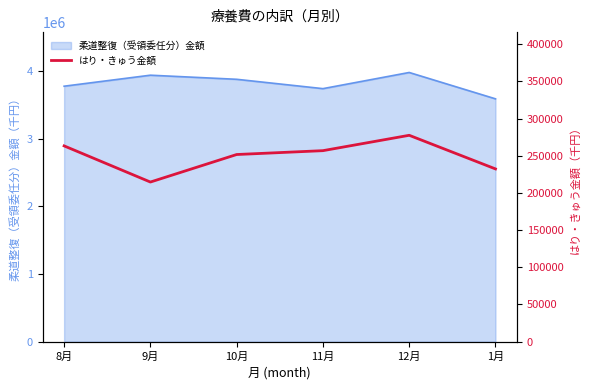

What is the lowest value of the 柔道整復（受領委任分）金額 series?

3591069.7